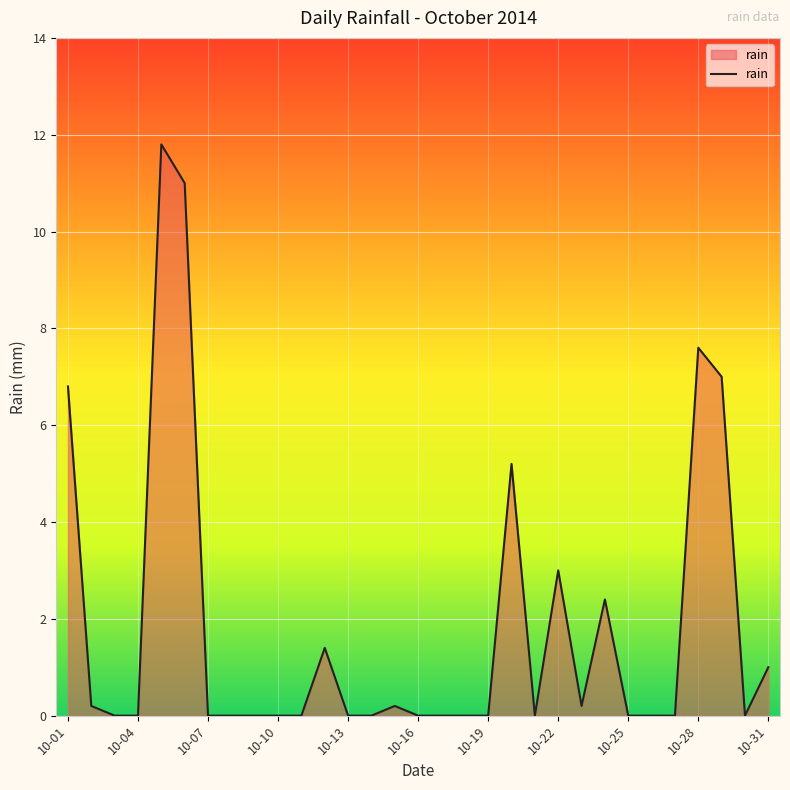

What is the greatest value displayed?

11.8